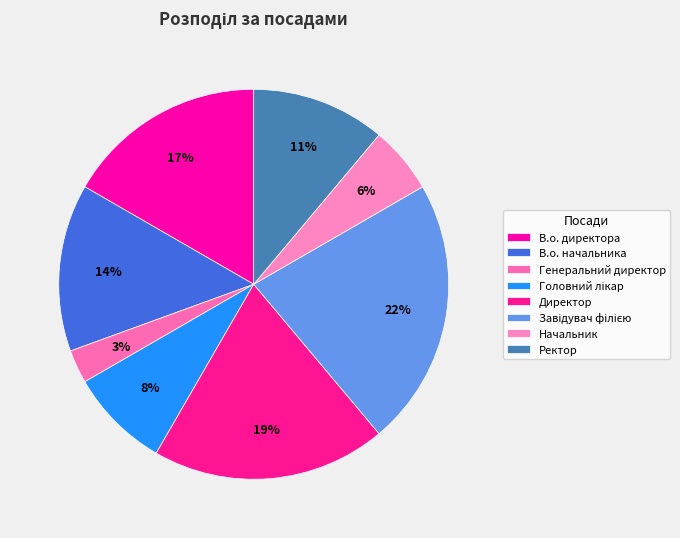

Which slice is the smallest?

Генеральний директор